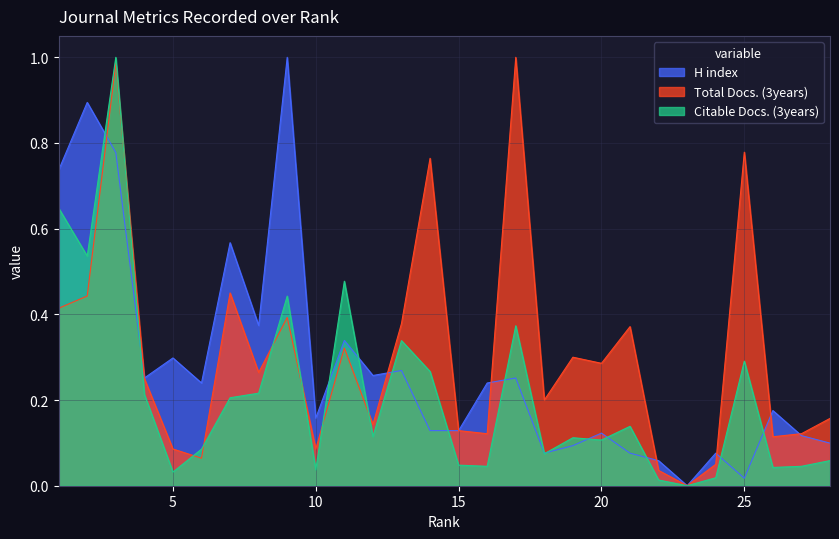

How many interior local peaks does the Citable Docs. (3years) series have?

8